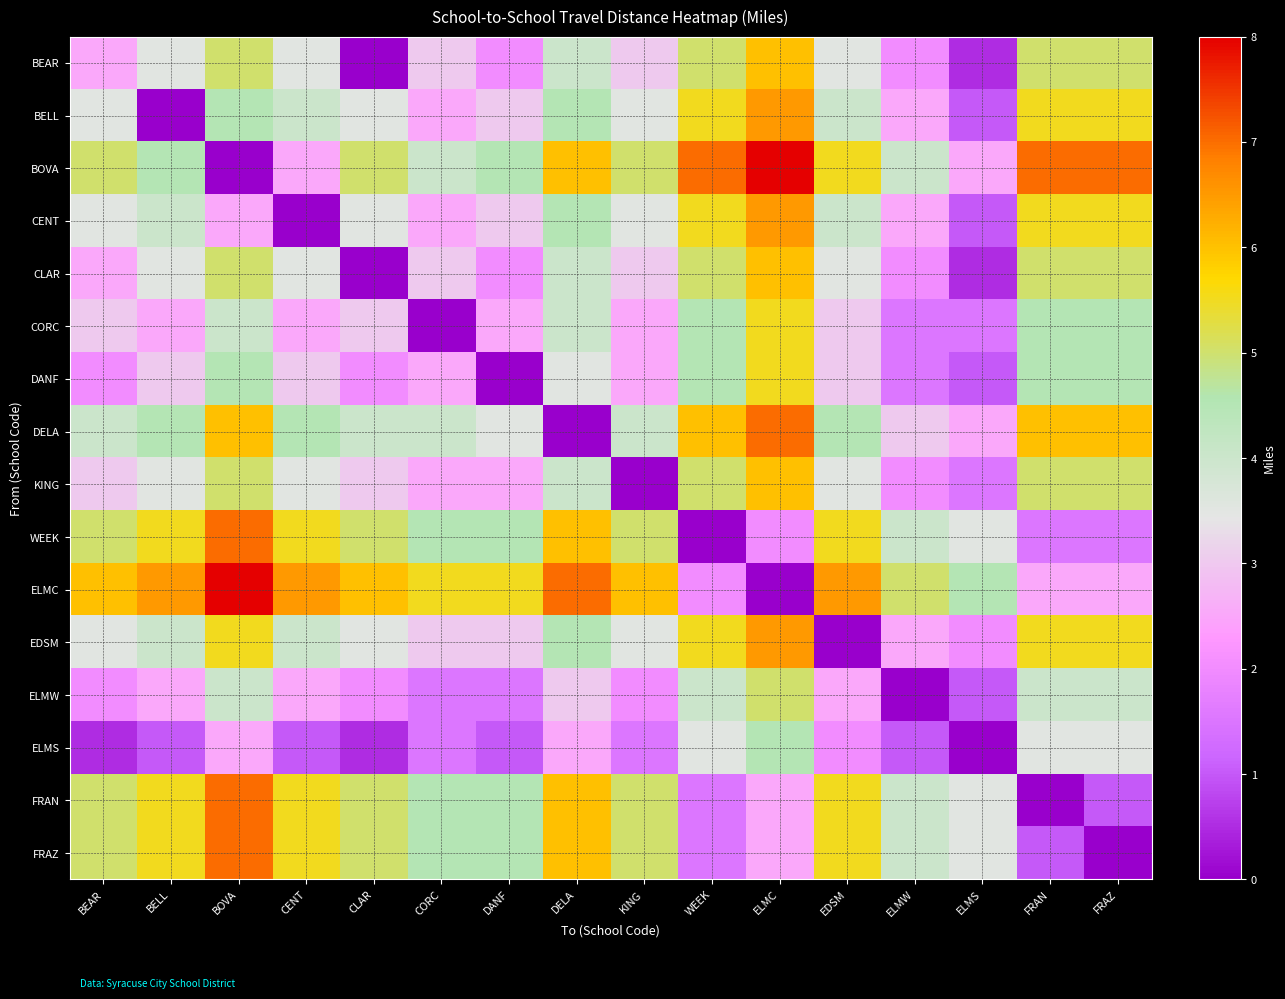

Reading left to right, extract all data points from this chart.

BEAR: BEAR=2.5	BELL=3.5	BOVA=5.0	CENT=3.5	CLAR=0.0	CORC=3.0	DANF=2.0	DELA=4.0	KING=3.0	WEEK=5.0	ELMC=6.0	EDSM=3.5	ELMW=2.0	ELMS=0.5	FRAN=5.0	FRAZ=5.0
BELL: BEAR=3.5	BELL=0.0	BOVA=4.5	CENT=4.0	CLAR=3.5	CORC=2.5	DANF=3.0	DELA=4.5	KING=3.5	WEEK=5.5	ELMC=6.5	EDSM=4.0	ELMW=2.5	ELMS=1.0	FRAN=5.5	FRAZ=5.5
BOVA: BEAR=5.0	BELL=4.5	BOVA=0.0	CENT=2.5	CLAR=5.0	CORC=4.0	DANF=4.5	DELA=6.0	KING=5.0	WEEK=7.0	ELMC=8.0	EDSM=5.5	ELMW=4.0	ELMS=2.5	FRAN=7.0	FRAZ=7.0
CENT: BEAR=3.5	BELL=4.0	BOVA=2.5	CENT=0.0	CLAR=3.5	CORC=2.5	DANF=3.0	DELA=4.5	KING=3.5	WEEK=5.5	ELMC=6.5	EDSM=4.0	ELMW=2.5	ELMS=1.0	FRAN=5.5	FRAZ=5.5
CLAR: BEAR=2.5	BELL=3.5	BOVA=5.0	CENT=3.5	CLAR=0.0	CORC=3.0	DANF=2.0	DELA=4.0	KING=3.0	WEEK=5.0	ELMC=6.0	EDSM=3.5	ELMW=2.0	ELMS=0.5	FRAN=5.0	FRAZ=5.0
CORC: BEAR=3.0	BELL=2.5	BOVA=4.0	CENT=2.5	CLAR=3.0	CORC=0.0	DANF=2.5	DELA=4.0	KING=2.5	WEEK=4.5	ELMC=5.5	EDSM=3.0	ELMW=1.5	ELMS=1.5	FRAN=4.5	FRAZ=4.5
DANF: BEAR=2.0	BELL=3.0	BOVA=4.5	CENT=3.0	CLAR=2.0	CORC=2.5	DANF=0.0	DELA=3.5	KING=2.5	WEEK=4.5	ELMC=5.5	EDSM=3.0	ELMW=1.5	ELMS=1.0	FRAN=4.5	FRAZ=4.5
DELA: BEAR=4.0	BELL=4.5	BOVA=6.0	CENT=4.5	CLAR=4.0	CORC=4.0	DANF=3.5	DELA=0.0	KING=4.0	WEEK=6.0	ELMC=7.0	EDSM=4.5	ELMW=3.0	ELMS=2.5	FRAN=6.0	FRAZ=6.0
KING: BEAR=3.0	BELL=3.5	BOVA=5.0	CENT=3.5	CLAR=3.0	CORC=2.5	DANF=2.5	DELA=4.0	KING=0.0	WEEK=5.0	ELMC=6.0	EDSM=3.5	ELMW=2.0	ELMS=1.5	FRAN=5.0	FRAZ=5.0
WEEK: BEAR=5.0	BELL=5.5	BOVA=7.0	CENT=5.5	CLAR=5.0	CORC=4.5	DANF=4.5	DELA=6.0	KING=5.0	WEEK=0.0	ELMC=2.0	EDSM=5.5	ELMW=4.0	ELMS=3.5	FRAN=1.5	FRAZ=1.5
ELMC: BEAR=6.0	BELL=6.5	BOVA=8.0	CENT=6.5	CLAR=6.0	CORC=5.5	DANF=5.5	DELA=7.0	KING=6.0	WEEK=2.0	ELMC=0.0	EDSM=6.5	ELMW=5.0	ELMS=4.5	FRAN=2.5	FRAZ=2.5
EDSM: BEAR=3.5	BELL=4.0	BOVA=5.5	CENT=4.0	CLAR=3.5	CORC=3.0	DANF=3.0	DELA=4.5	KING=3.5	WEEK=5.5	ELMC=6.5	EDSM=0.0	ELMW=2.5	ELMS=2.0	FRAN=5.5	FRAZ=5.5
ELMW: BEAR=2.0	BELL=2.5	BOVA=4.0	CENT=2.5	CLAR=2.0	CORC=1.5	DANF=1.5	DELA=3.0	KING=2.0	WEEK=4.0	ELMC=5.0	EDSM=2.5	ELMW=0.0	ELMS=1.0	FRAN=4.0	FRAZ=4.0
ELMS: BEAR=0.5	BELL=1.0	BOVA=2.5	CENT=1.0	CLAR=0.5	CORC=1.5	DANF=1.0	DELA=2.5	KING=1.5	WEEK=3.5	ELMC=4.5	EDSM=2.0	ELMW=1.0	ELMS=0.0	FRAN=3.5	FRAZ=3.5
FRAN: BEAR=5.0	BELL=5.5	BOVA=7.0	CENT=5.5	CLAR=5.0	CORC=4.5	DANF=4.5	DELA=6.0	KING=5.0	WEEK=1.5	ELMC=2.5	EDSM=5.5	ELMW=4.0	ELMS=3.5	FRAN=0.0	FRAZ=1.0
FRAZ: BEAR=5.0	BELL=5.5	BOVA=7.0	CENT=5.5	CLAR=5.0	CORC=4.5	DANF=4.5	DELA=6.0	KING=5.0	WEEK=1.5	ELMC=2.5	EDSM=5.5	ELMW=4.0	ELMS=3.5	FRAN=1.0	FRAZ=0.0